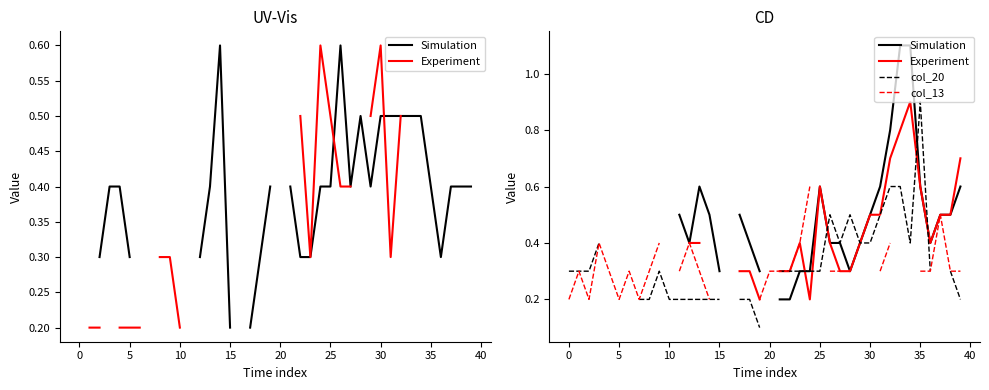

How many intersections are there between Experiment and col_20?

5